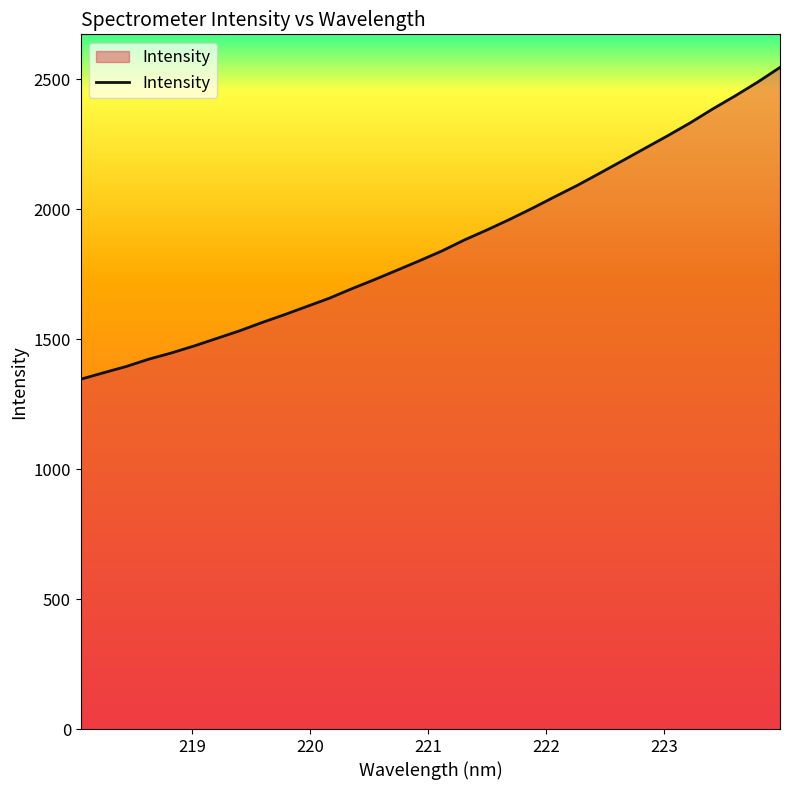

What is the greatest value displayed?

2544.7